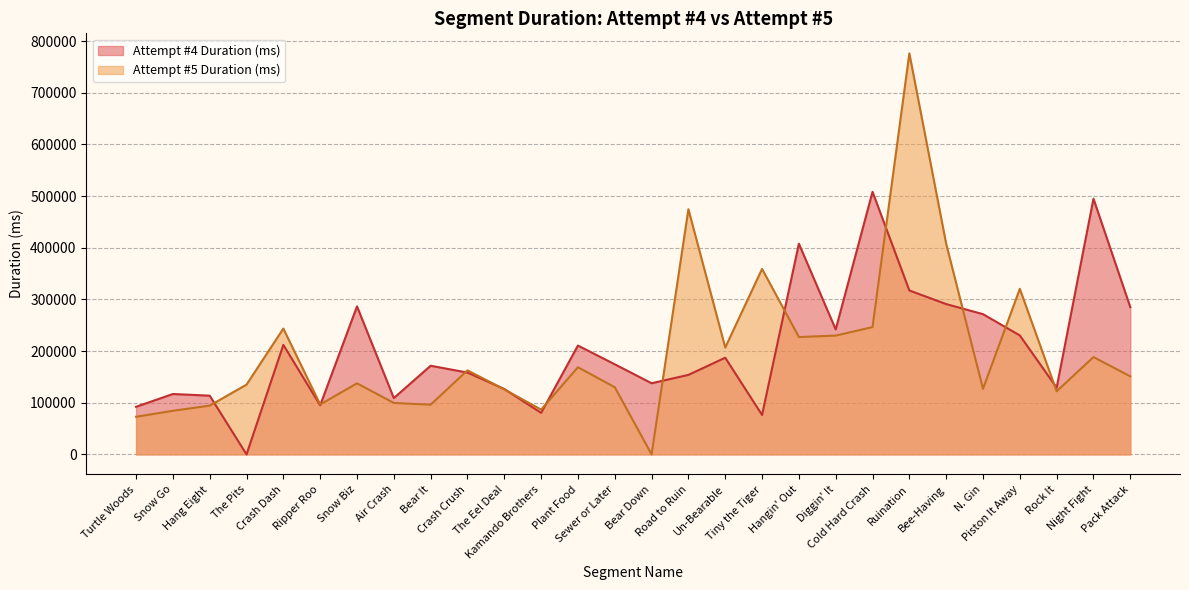

At which category does Attempt #5 Duration (ms) reach its first local valley?

Ripper Roo